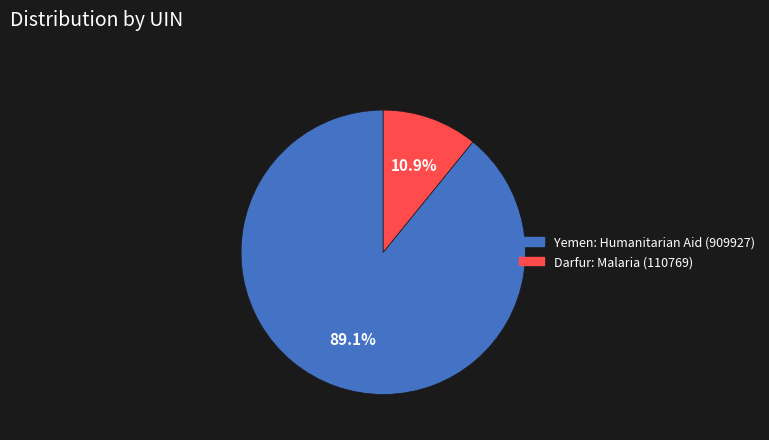

Approximately how many times larger is the value at Yemen: Humanitarian Aid (909927) compared to Darfur: Malaria (110769)?

8.2